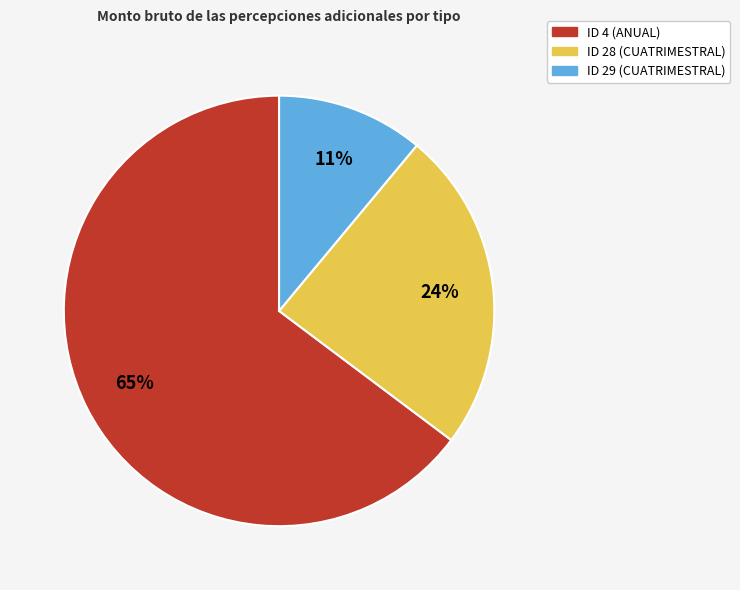

What is the majority slice?

ID 4 (ANUAL)